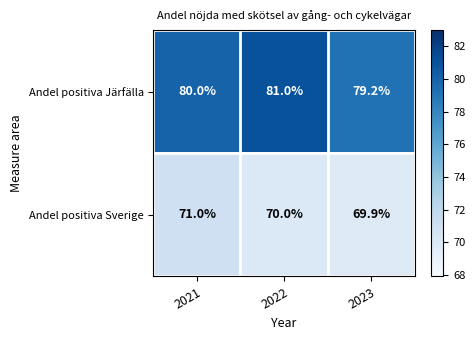

The value of Andel positiva Järfälla at 2022 is 47.3. True or false?

False